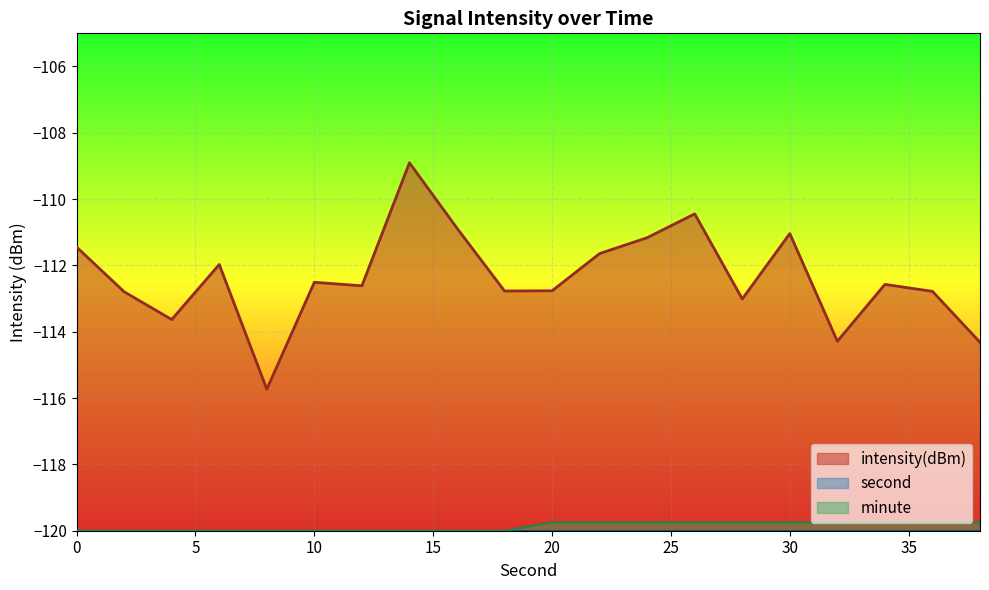

What is the difference between the intensity values at 6 and 22?

0.3